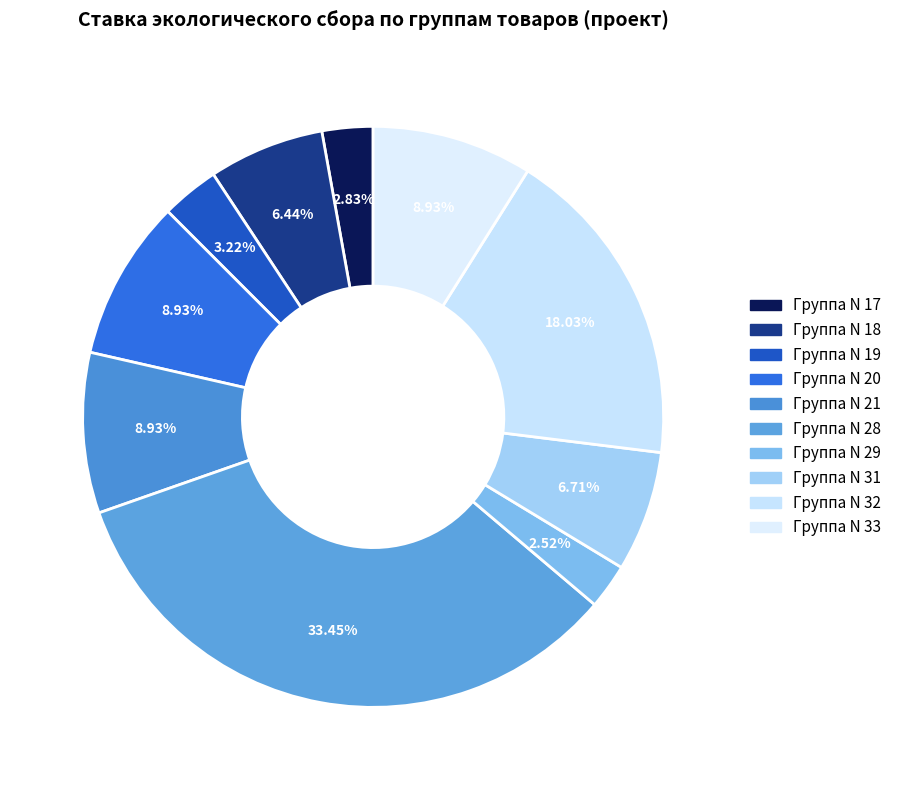

What is the total percentage of Группа N 21 and Группа N 32?

27.0%